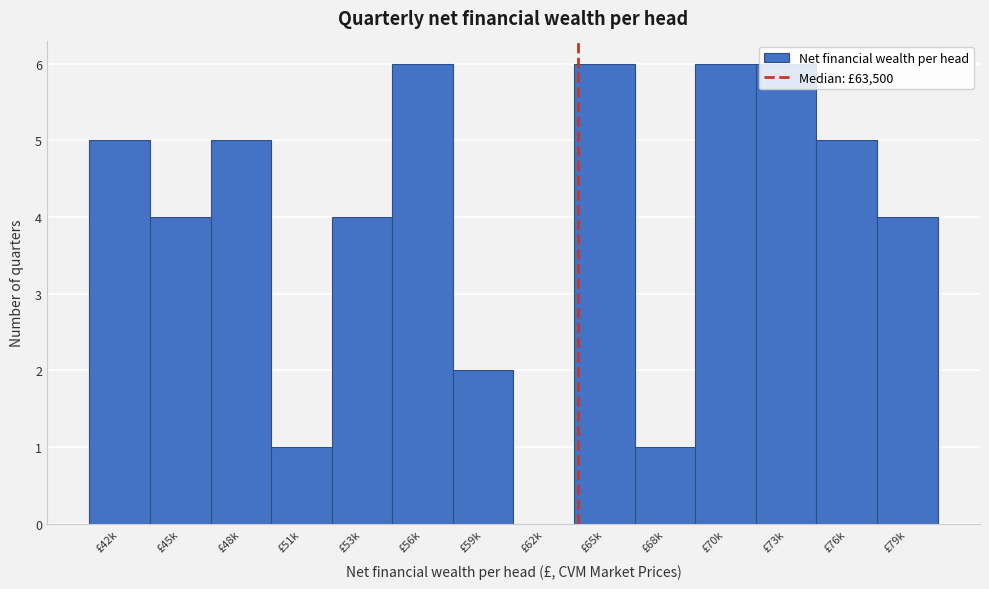

Which has a higher value, £53k or £62k?

£53k